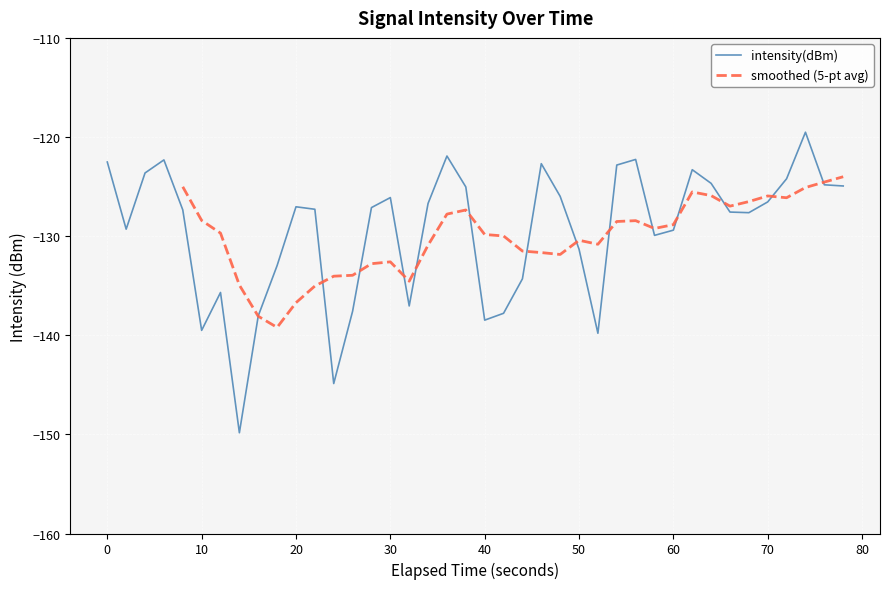

Count the number of categories in the chart.

40